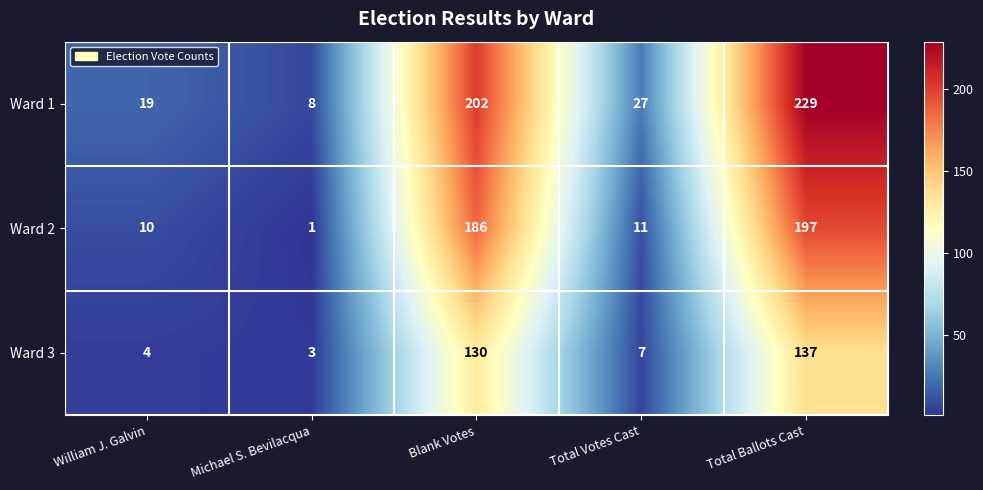

How many data points does each series have?

5